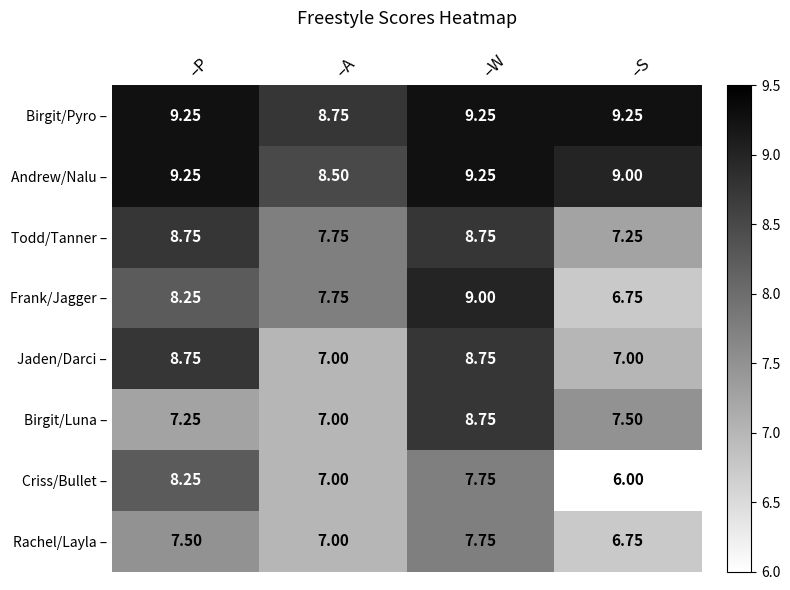

List the labels in order of Criss/Bullet – value, largest first.

–P, –W, –A, –S